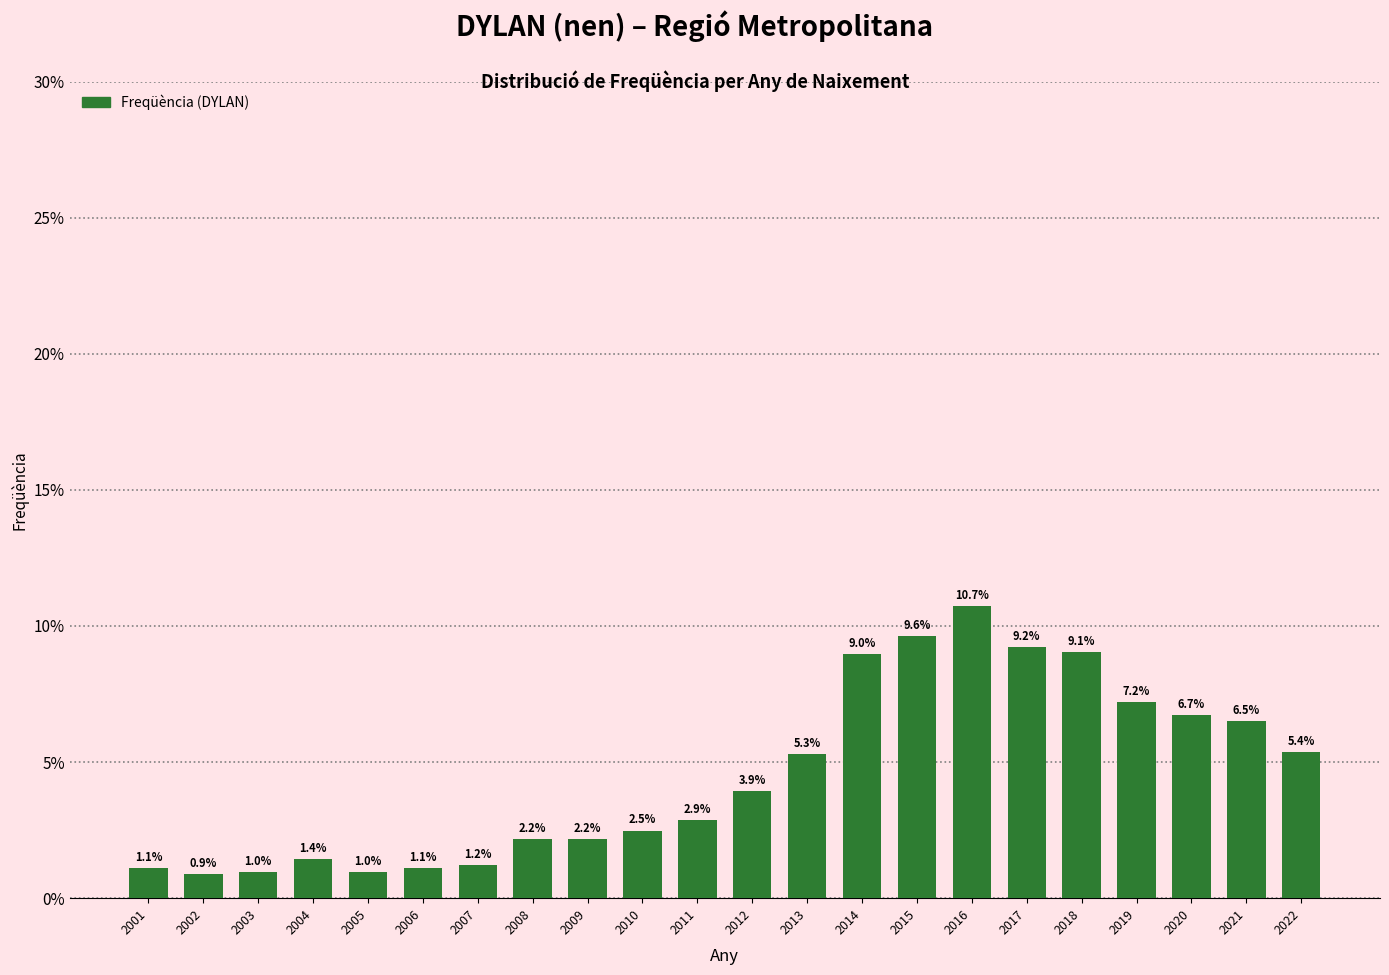

Reading right to left, extract all data points from this chart.

2022=5.4	2021=6.5	2020=6.7	2019=7.2	2018=9.1	2017=9.2	2016=10.7	2015=9.6	2014=9.0	2013=5.3	2012=3.9	2011=2.9	2010=2.5	2009=2.2	2008=2.2	2007=1.2	2006=1.1	2005=1.0	2004=1.4	2003=1.0	2002=0.9	2001=1.1